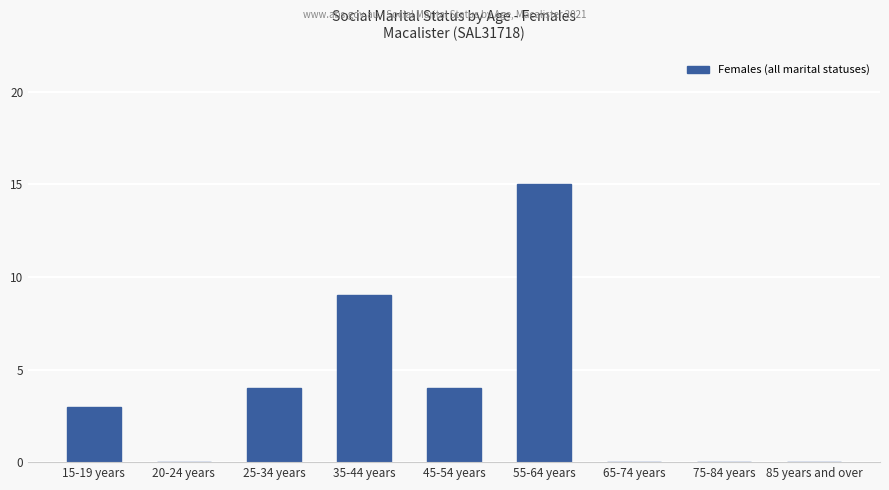

True or false: the data shows 2 at 45-54 years.

False